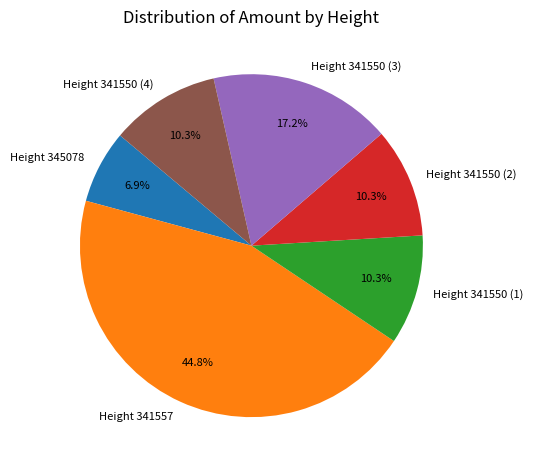

Is the sum of Height 341550 (3) and Height 341550 (4) greater than half?

No